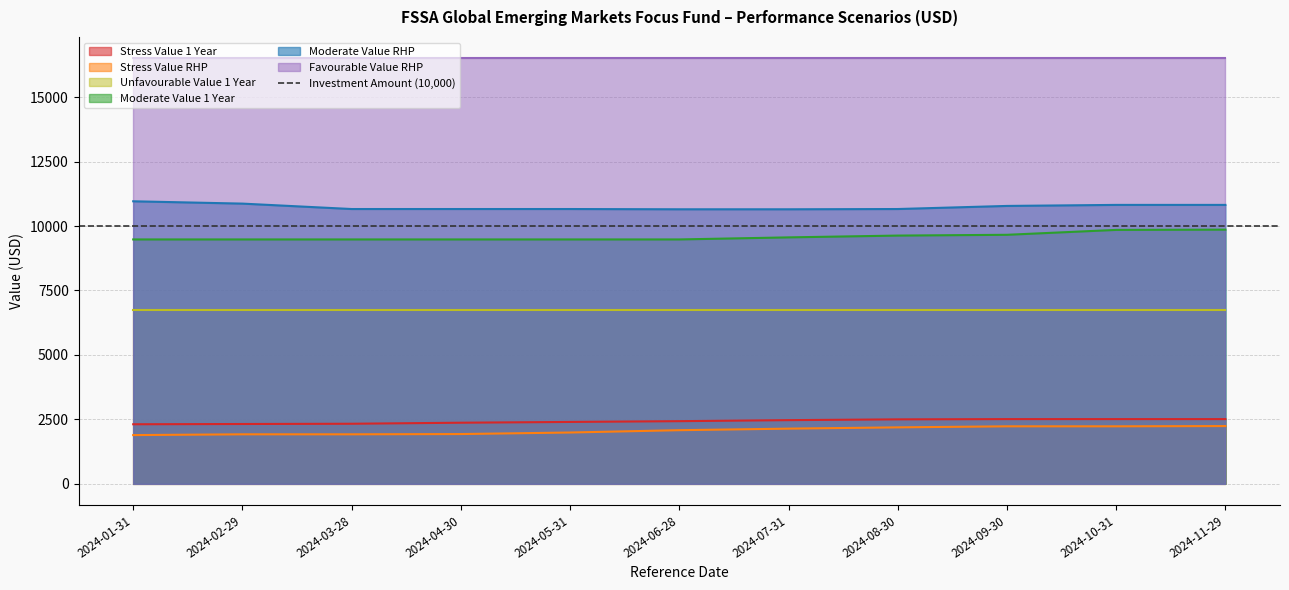

What is the highest value of the Stress Value 1 Year series?

2510